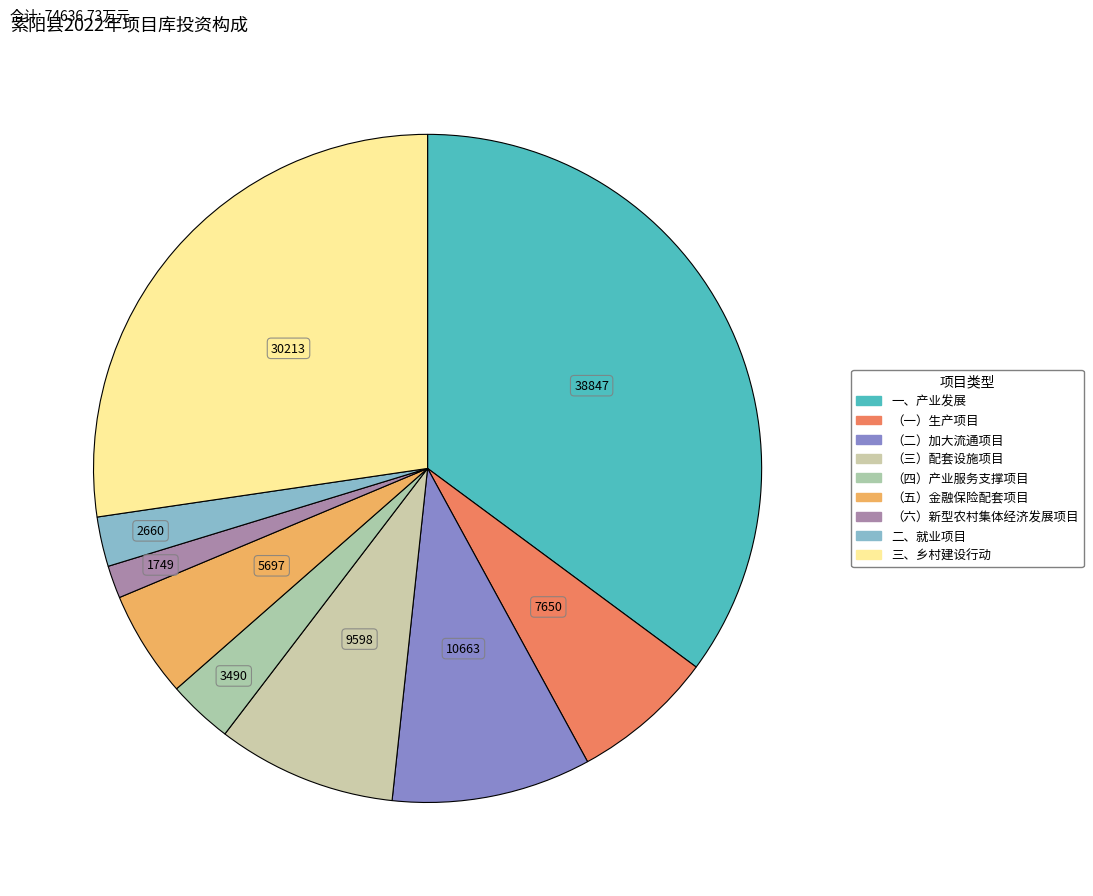

How many slices are in this pie chart?

9